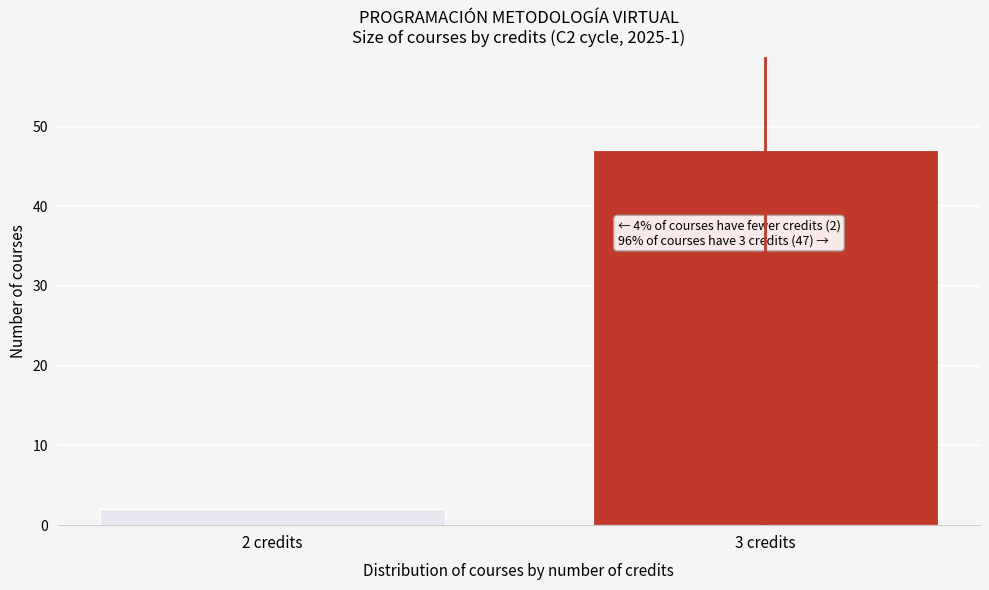

Reading left to right, transcribe all the data shown in this chart.

2	47